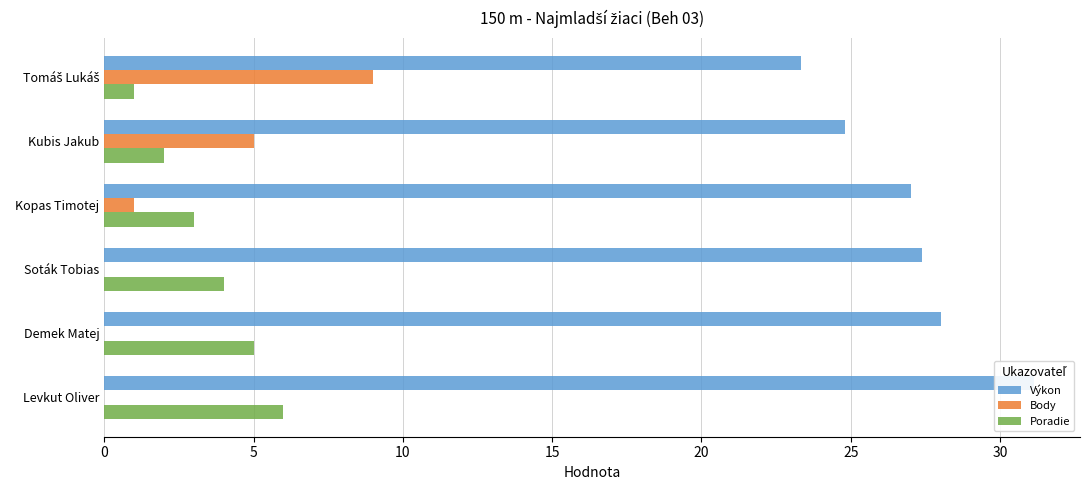

How many values in the Výkon series are below 27?

2